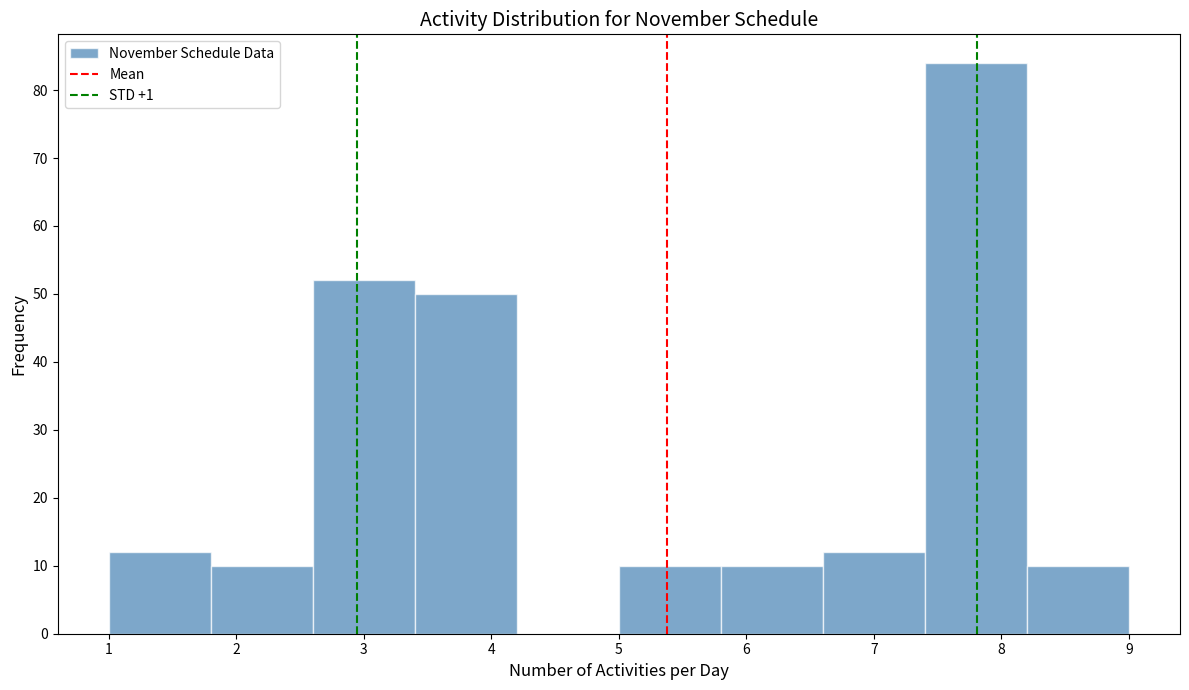

Which range on the x-axis has the tallest bar?

7.4 to 8.2